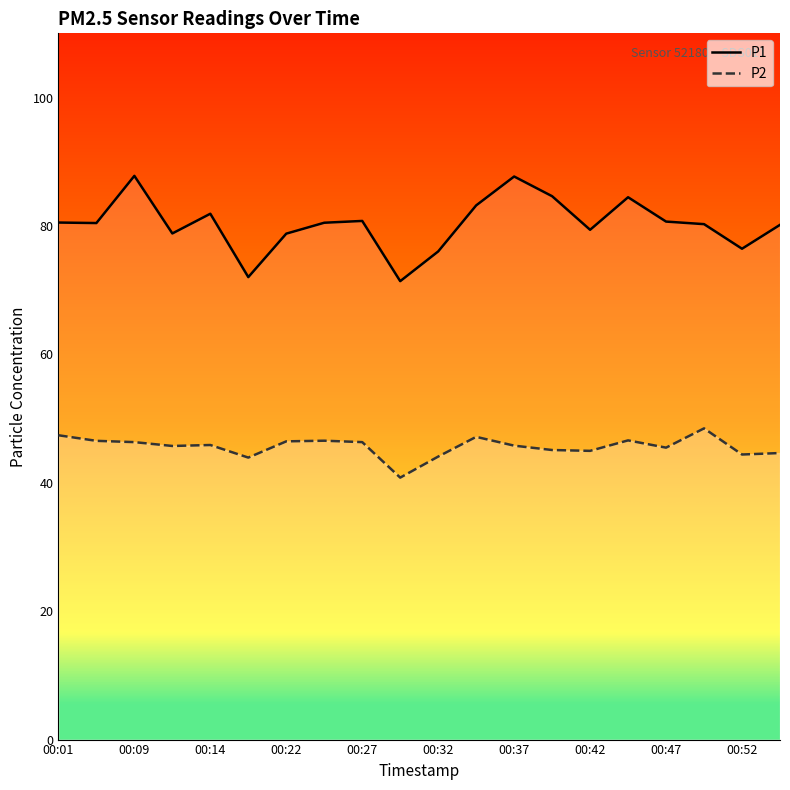

True or false: P1 and P2 cross at least once.

False